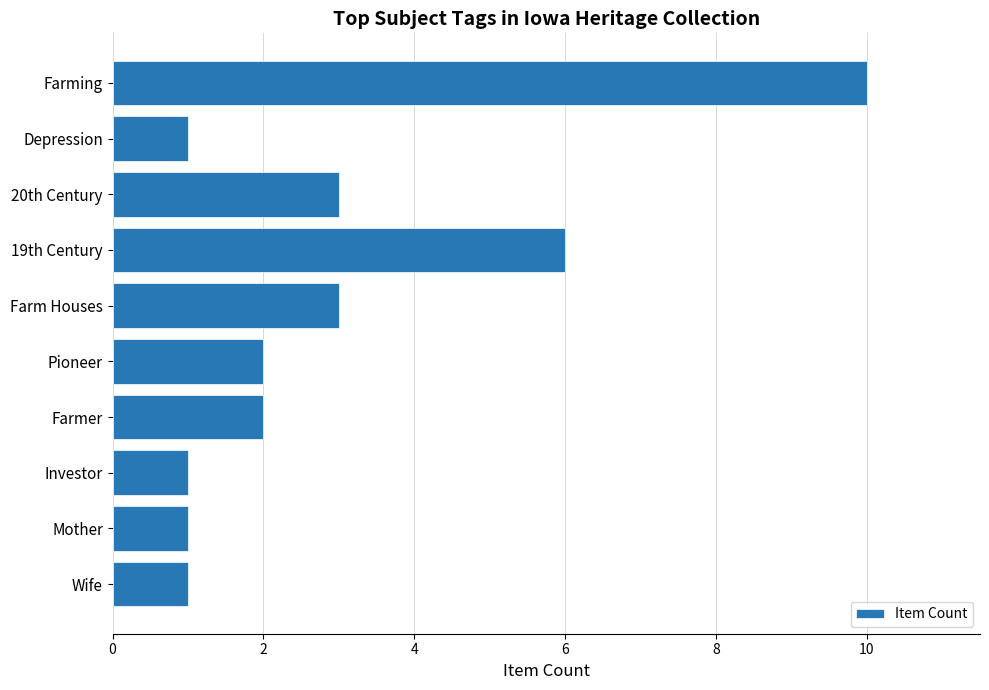

Reading top to bottom, list all the values displayed in this chart.

10	1	3	6	3	2	2	1	1	1